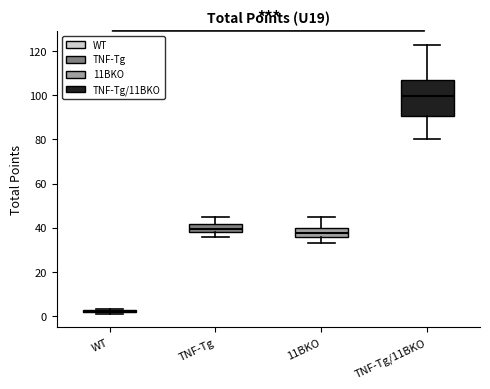

Reading left to right, read every box against the y-axis: the position of its median line, the range the box covers, and the ends of its whiskers. The values are not printed on the chart, so give them approximately, as read against the axis.

WT: box collapsed to a line at 2, whiskers 2 to 4
TNF-Tg: median 40, box 38 to 42, whiskers 36 to 46
11BKO: median 38, box 36 to 40, whiskers 34 to 46
TNF-Tg/11BKO: median 100, box 90 to 108, whiskers 80 to 124